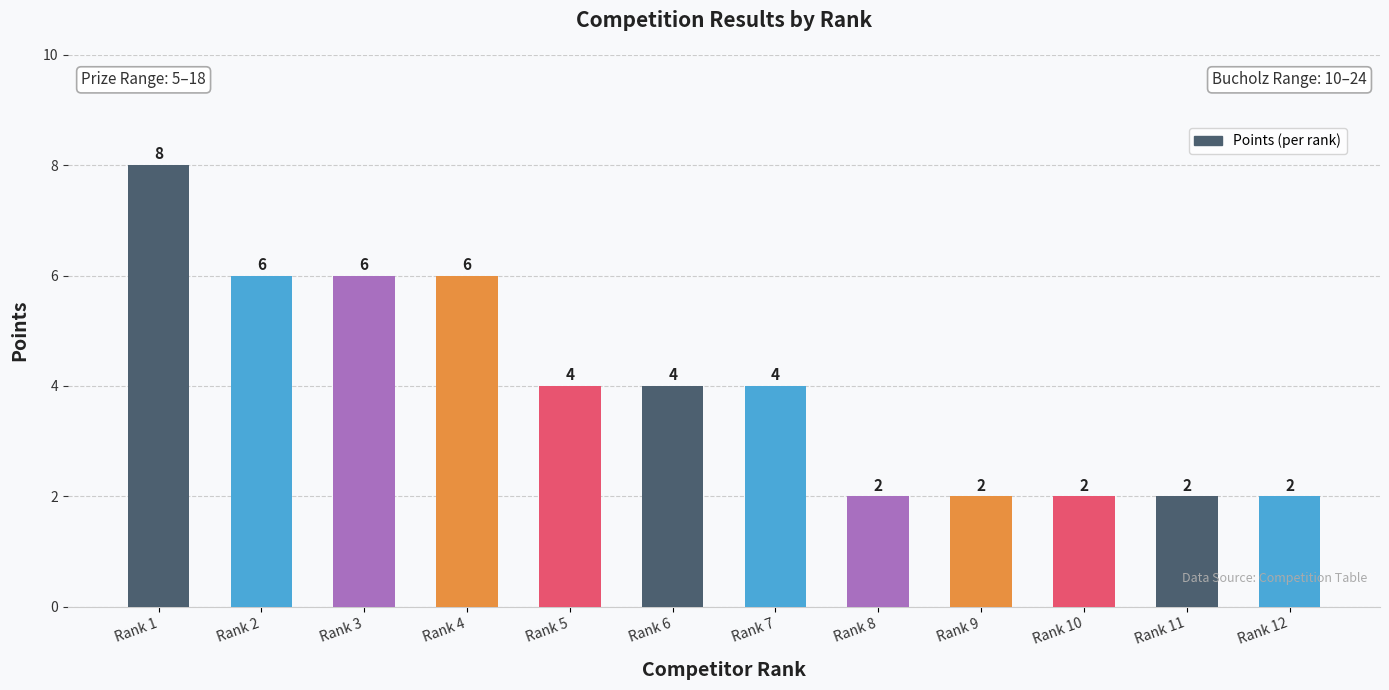

Is it true that the value at Rank 9 is 1?

False